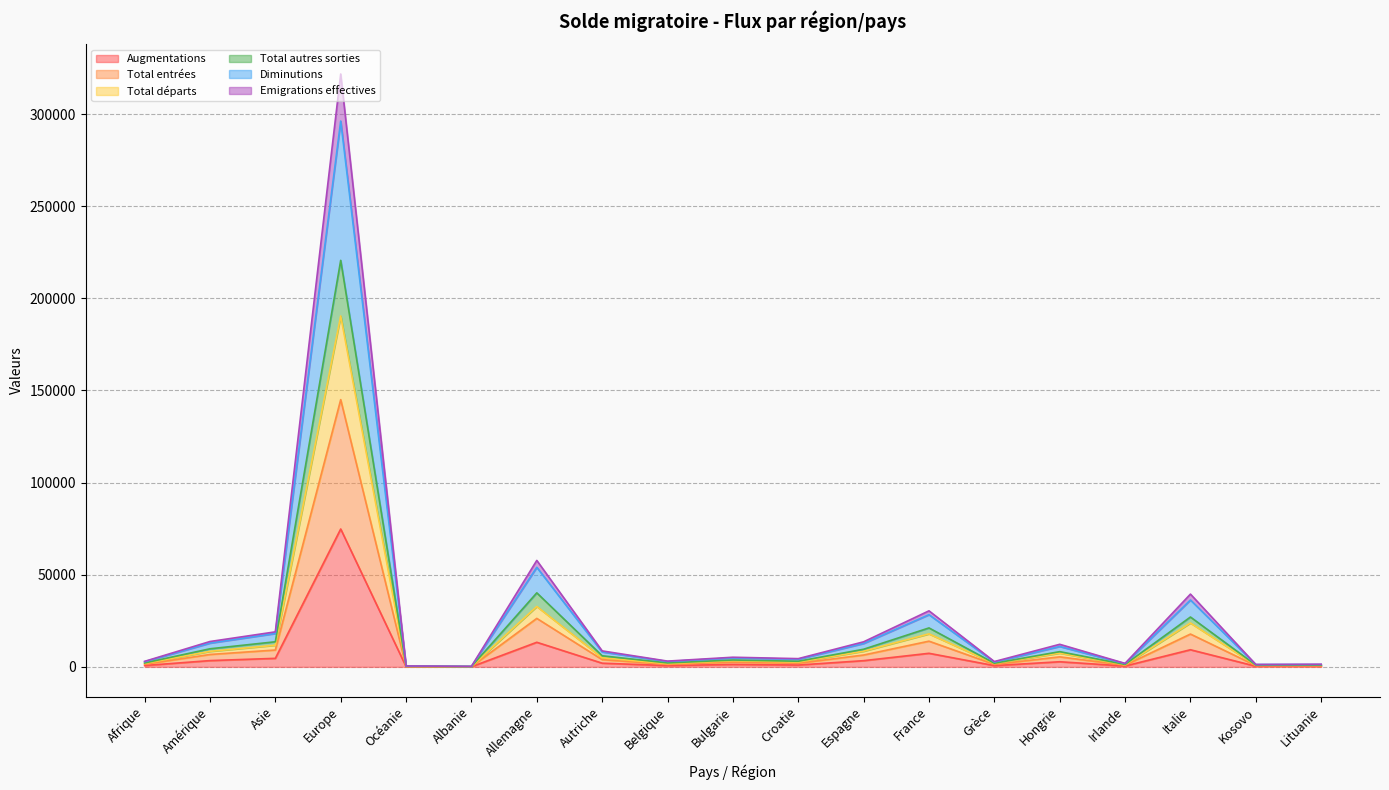

What are all the series names shown in the legend?

Augmentations, Total entrées, Total départs, Total autres sorties, Diminutions, Emigrations effectives